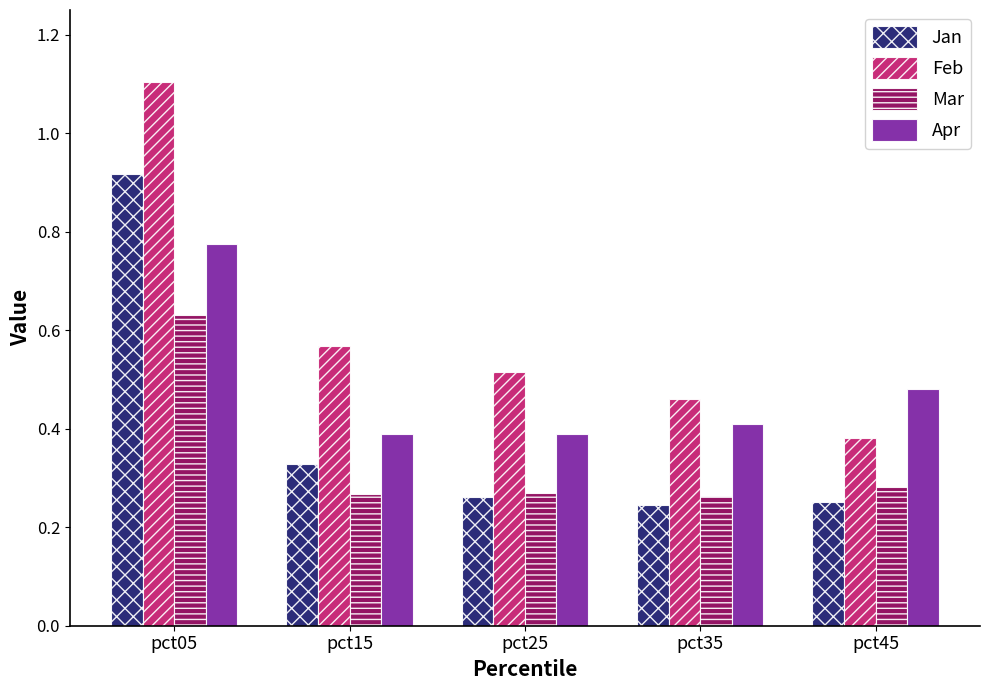

Count the Apr values in the range 0 to 1.

5